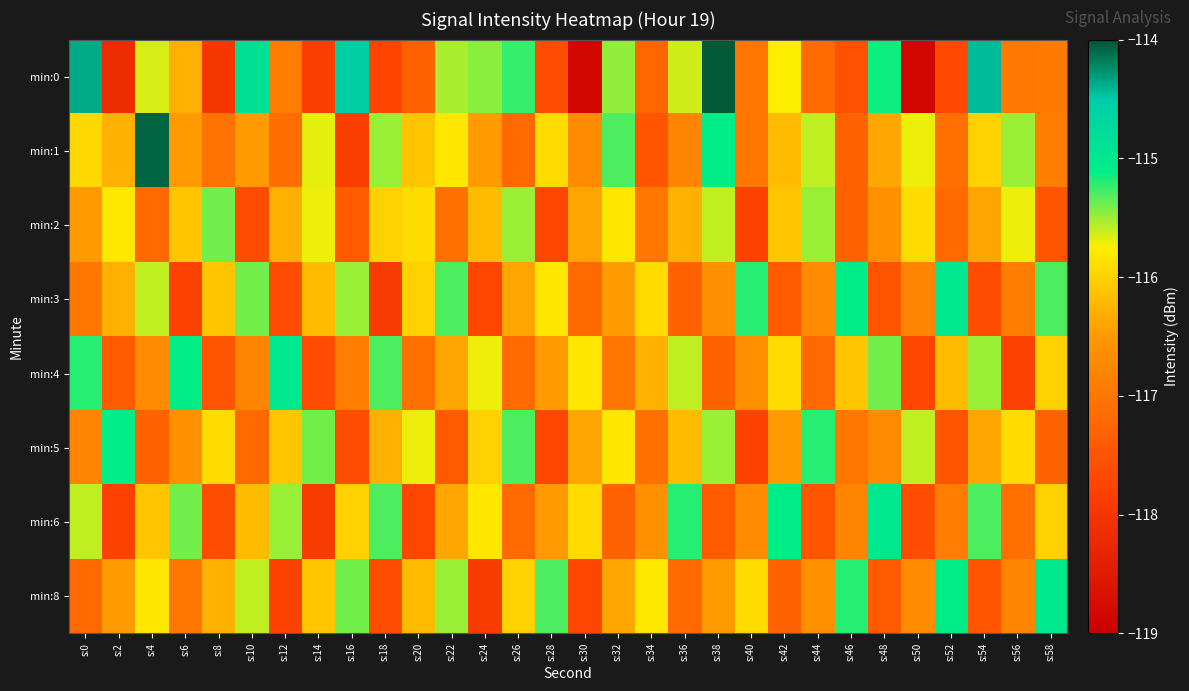

What is the greatest value displayed?

-114.0